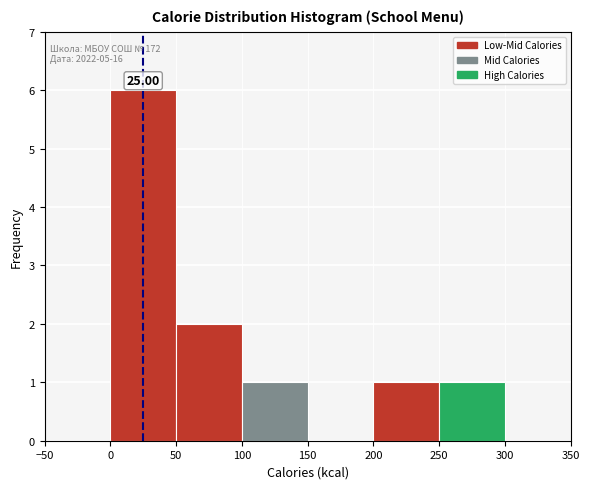

Over which range of the x-axis is the bar tallest?

0 to 50